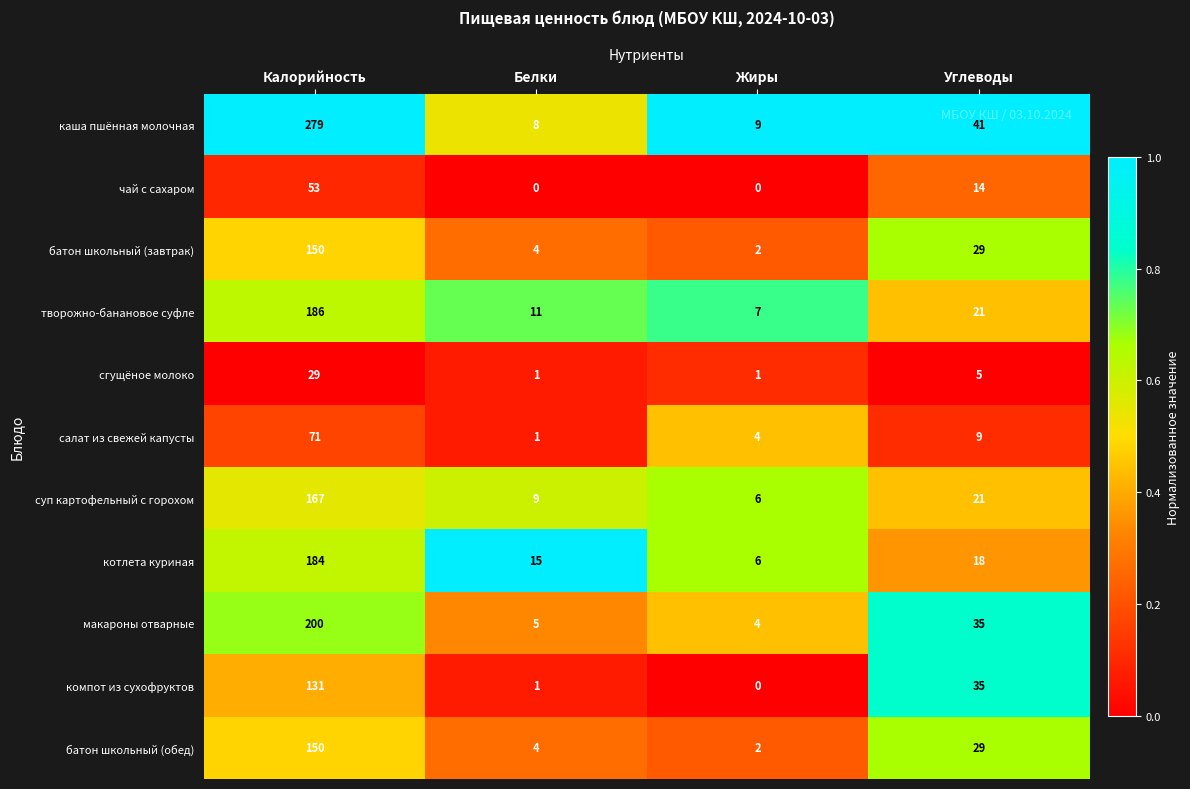

What is the maximum value for батон школьный (обед)?

150